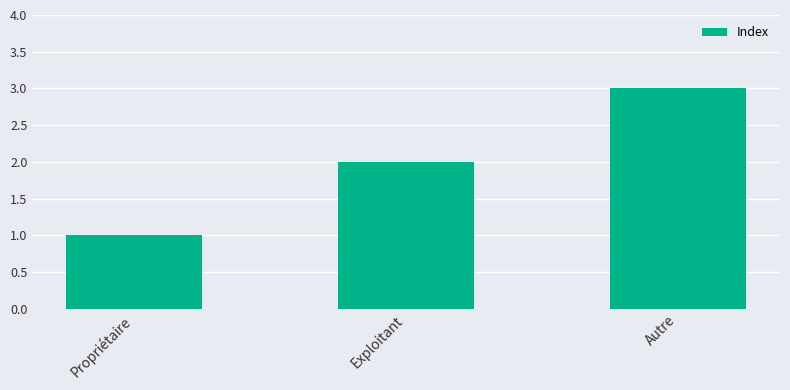

How many bars are there in total?

3